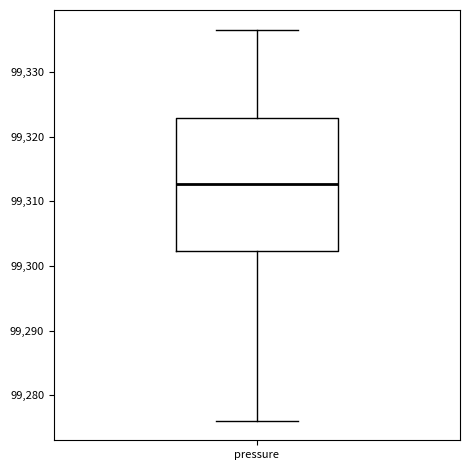

Read this box plot against the y-axis: the position of the median line, the range covered by the box, and the ends of both whiskers. The values are not printed on the chart, so give them approximately, as read against the axis.

median 99313, box 99302 to 99323, whiskers 99276 to 99337